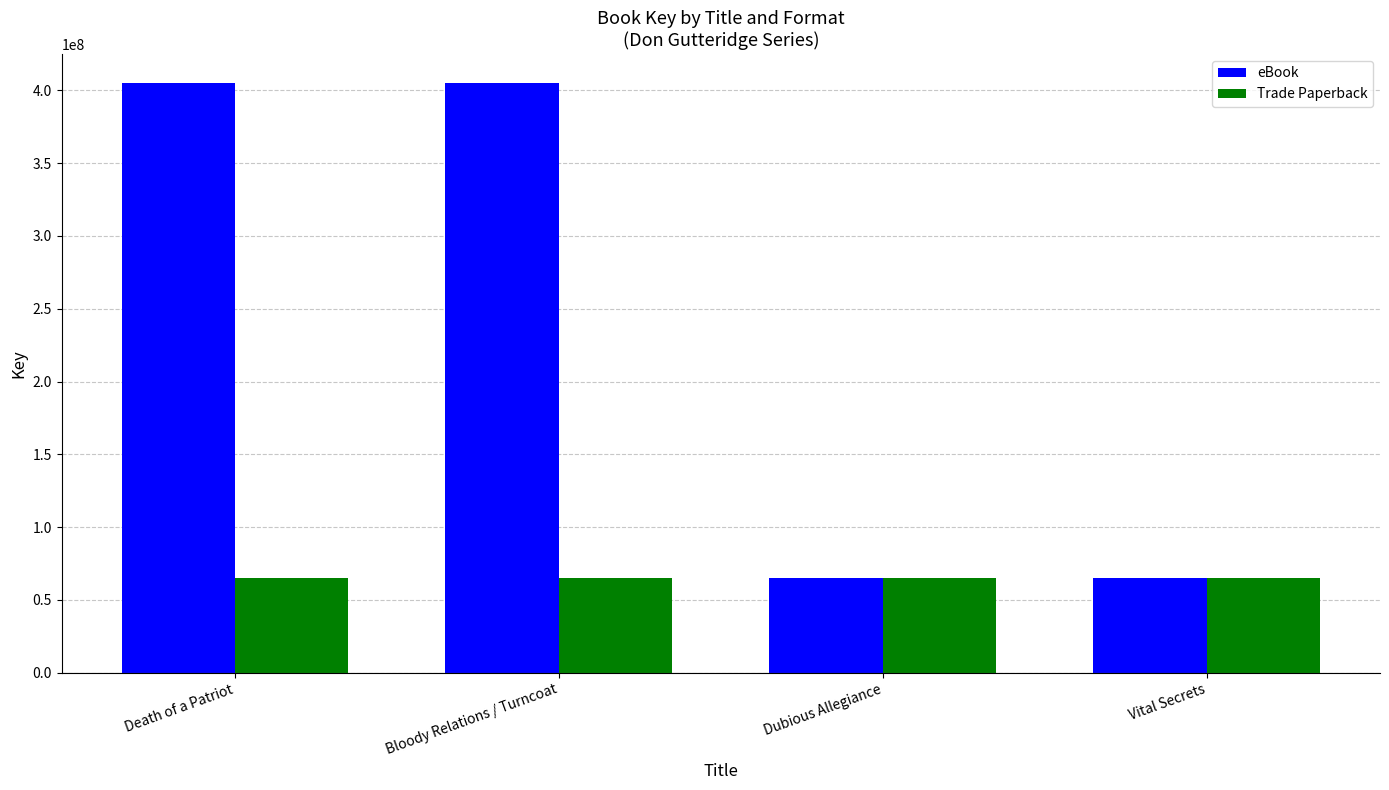

The value of eBook at Death of a Patriot is 404755917. True or false?

True